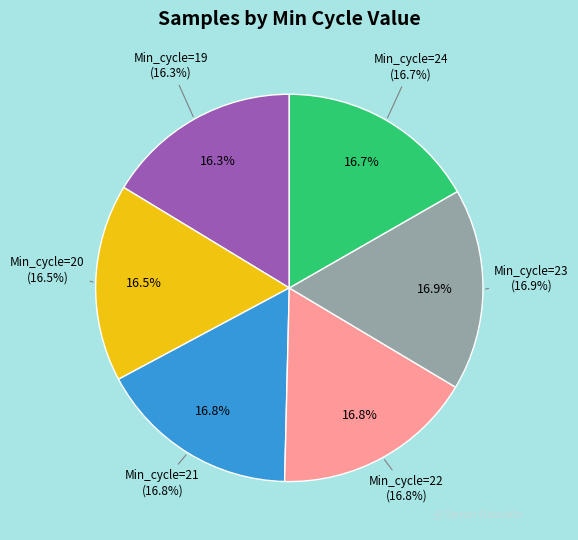

Which category has the smallest portion of the pie?

Min_cycle=19